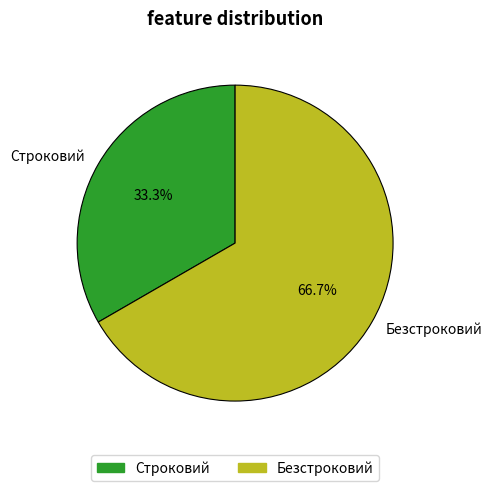

To the nearest percent, what portion does Безстроковий represent?

67%